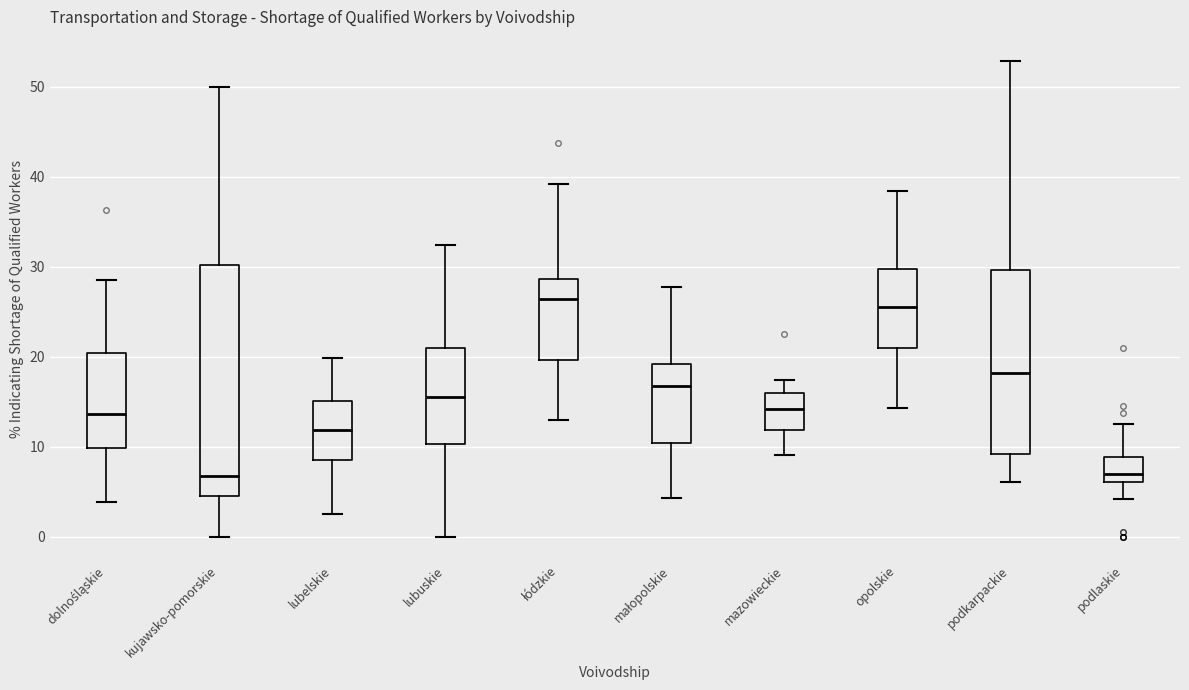

Reading left to right, read every box against the y-axis: the position of its median line, the range the box covers, and the ends of its whiskers. The values are not printed on the chart, so give them approximately, as read against the axis.

dolnośląskie: median 14, box 10 to 20, whiskers 4 to 29
kujawsko-pomorskie: median 7, box 5 to 30, whiskers 0 to 50
lubelskie: median 12, box 9 to 15, whiskers 3 to 20
lubuskie: median 16, box 10 to 21, whiskers 0 to 32
łódzkie: median 26, box 20 to 29, whiskers 13 to 39
małopolskie: median 17, box 10 to 19, whiskers 4 to 28
mazowieckie: median 14, box 12 to 16, whiskers 9 to 17
opolskie: median 26, box 21 to 30, whiskers 14 to 38
podkarpackie: median 18, box 9 to 30, whiskers 6 to 53
podlaskie: median 7, box 6 to 9, whiskers 4 to 13